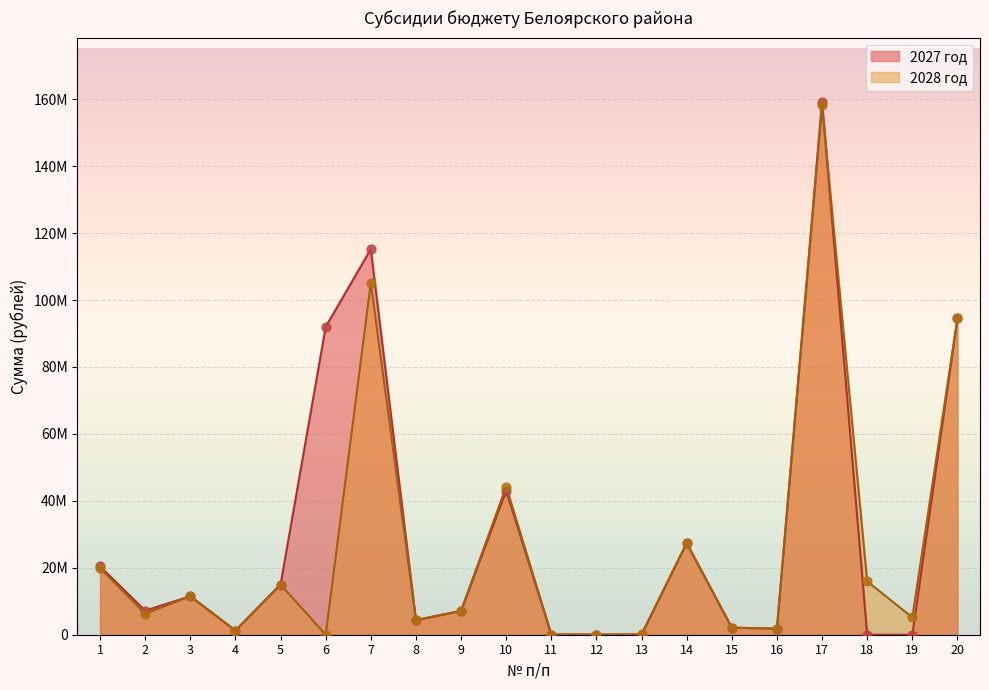

Which series has the widest spread of Y values?

2027 год